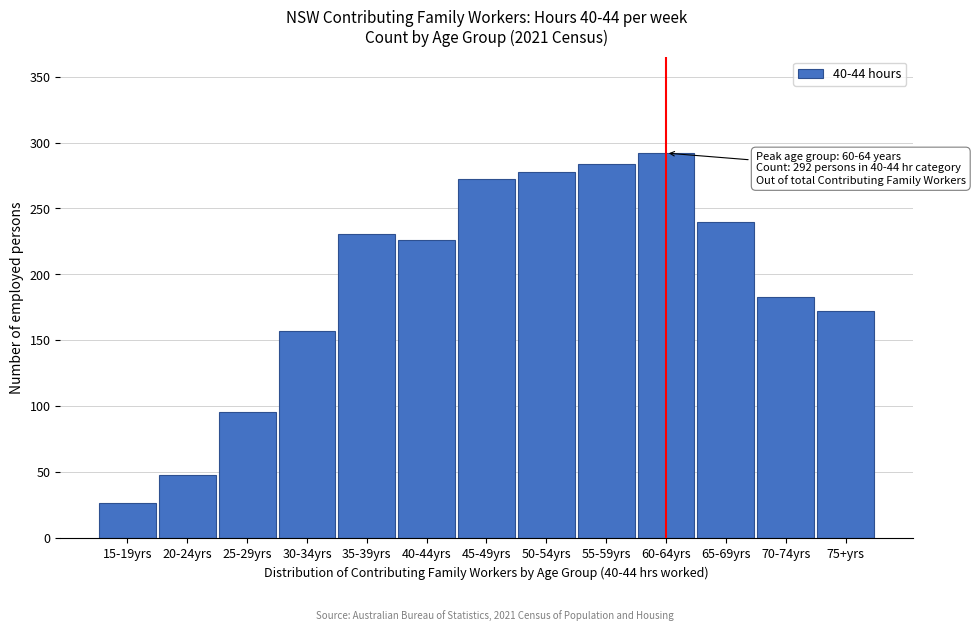

Reading left to right, what are all the values shown in this chart?

15-19yrs=27	20-24yrs=48	25-29yrs=96	30-34yrs=157	35-39yrs=231	40-44yrs=226	45-49yrs=272	50-54yrs=278	55-59yrs=284	60-64yrs=292	65-69yrs=240	70-74yrs=183	75+yrs=172